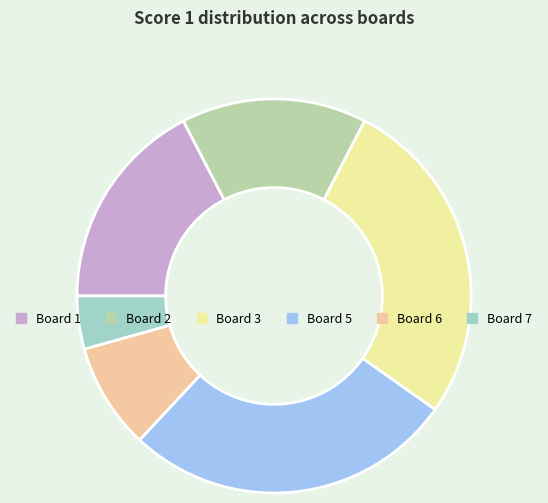

Combined, do Board 5 and Board 1 account for over 50%?

No